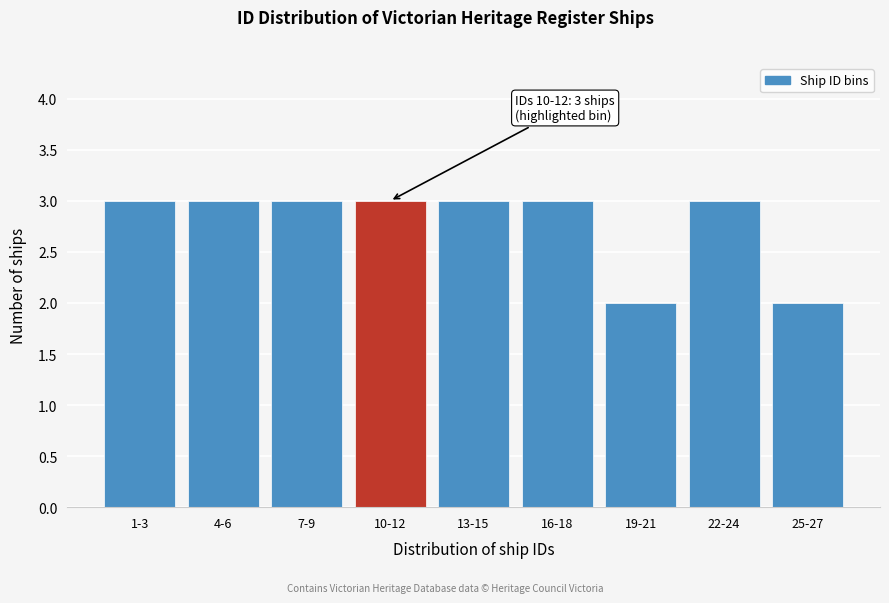

Reading left to right, what are all the values shown in this chart?

3	3	3	3	3	3	2	3	2